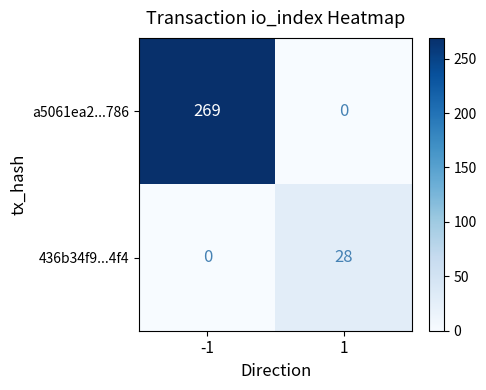

Reading right to left, list all the values displayed in this chart.

a5061ea2...786: 0	269
436b34f9...4f4: 28	0